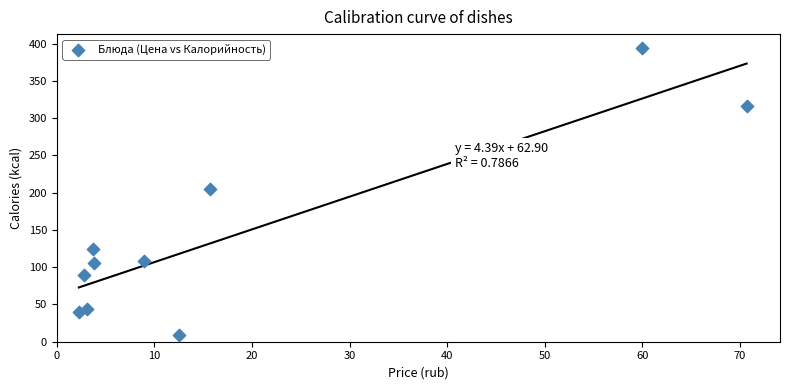

What is the average Y value?

143.5